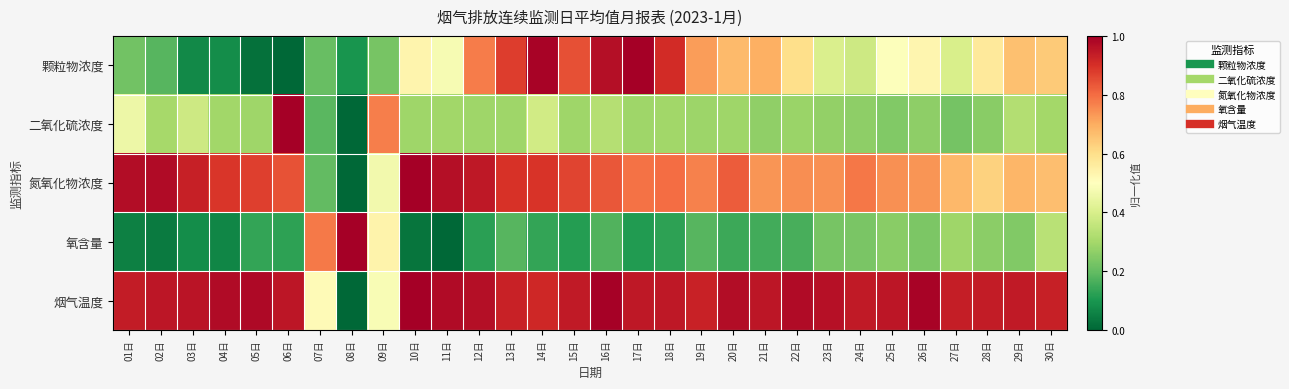

At which category is the sum across all series the highest?

14日